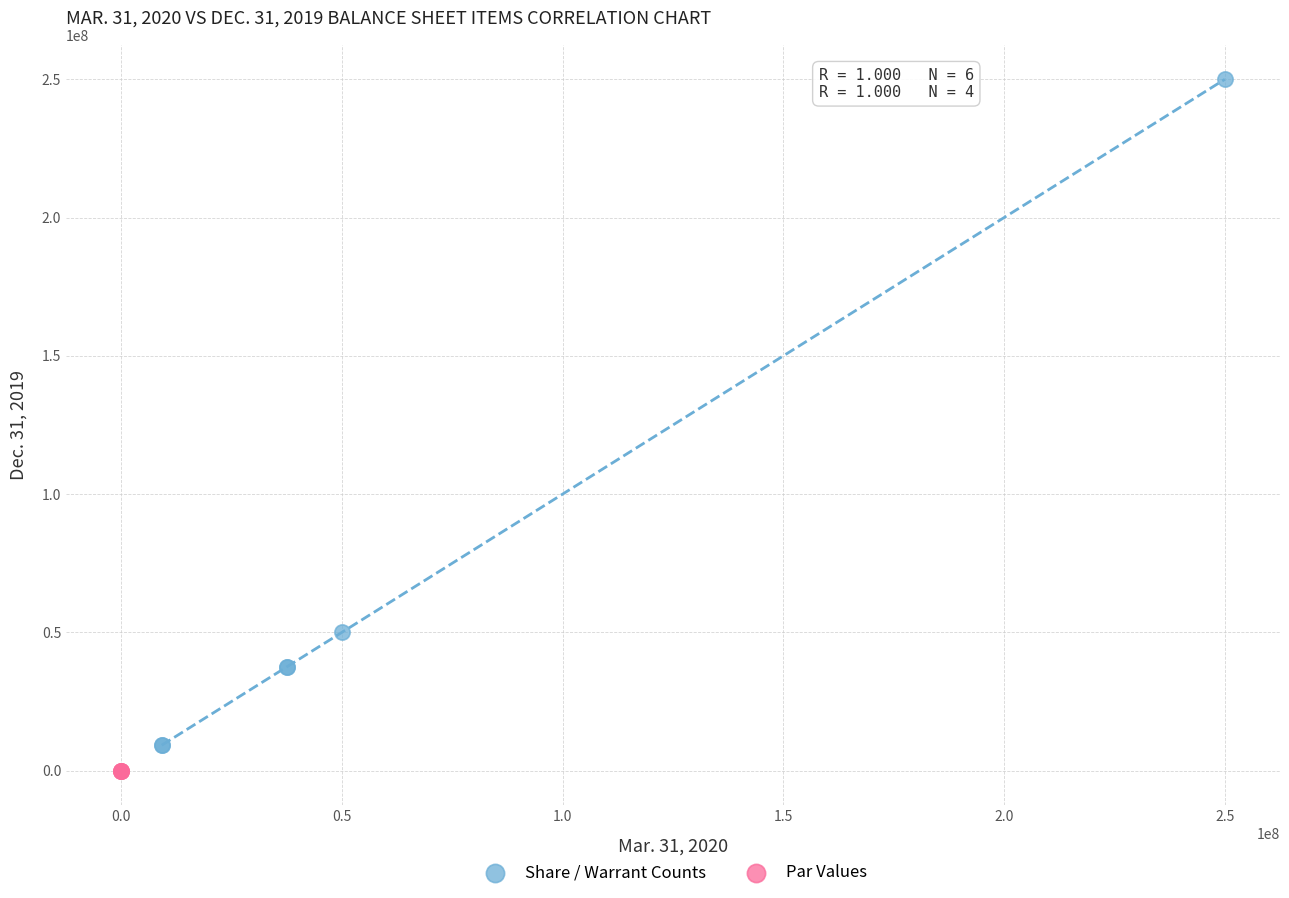

Which series contains the lowest Y value?

Par Values